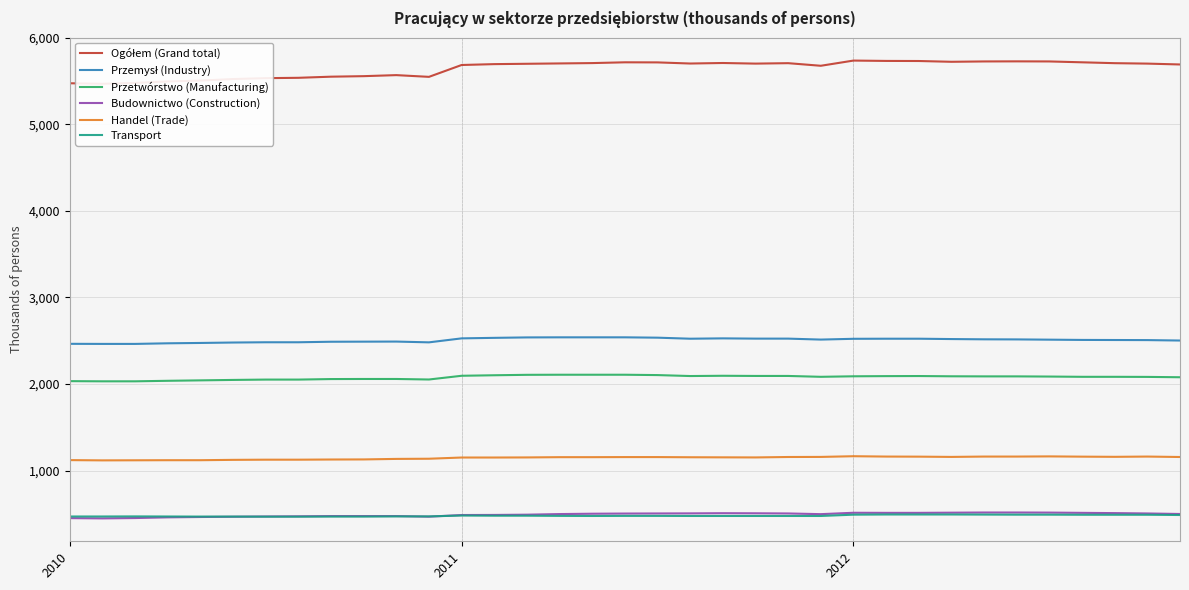

At which label does Przetwórstwo (Manufacturing) first exceed 2087?

2011